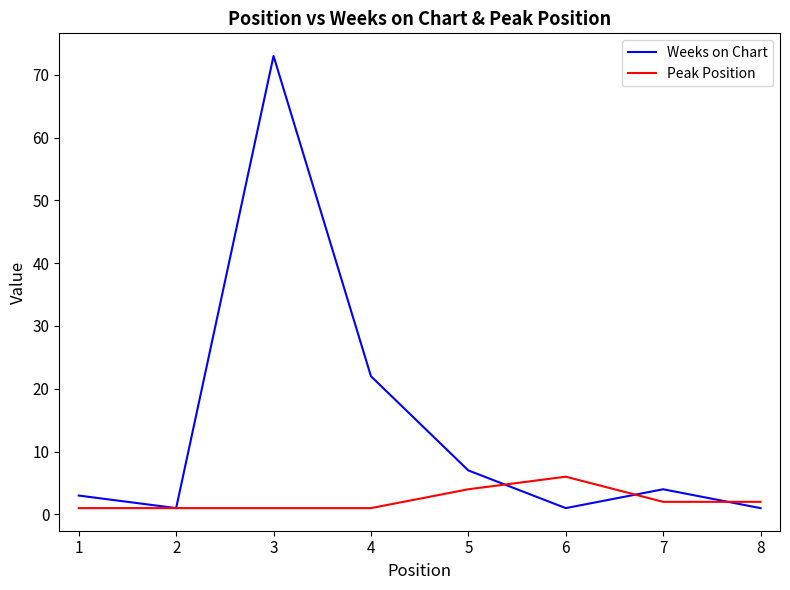

What is the highest value of the Peak Position series?

6